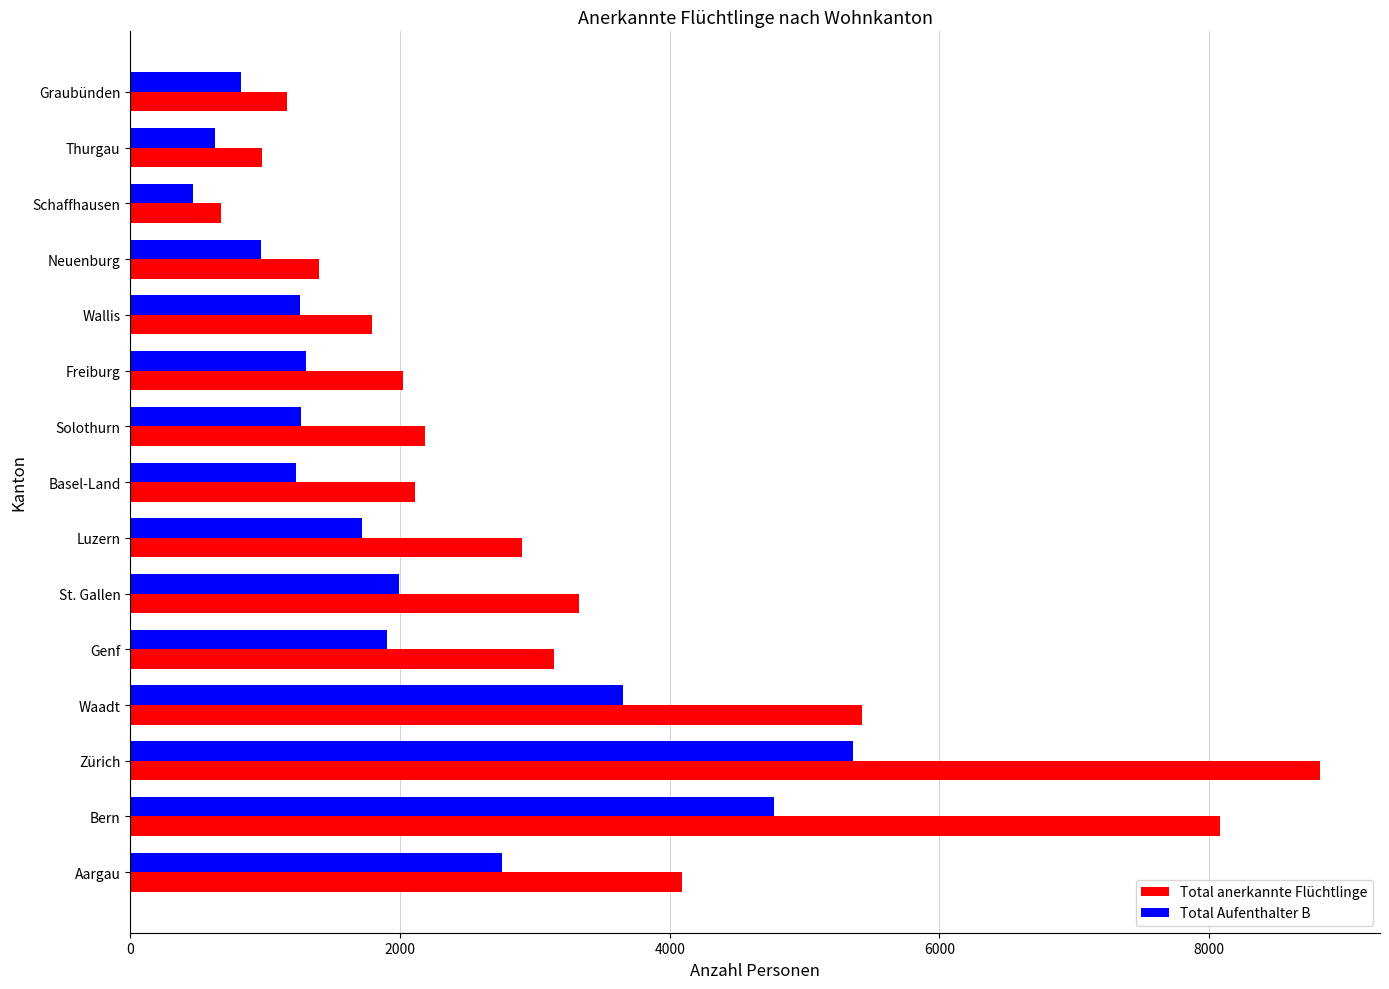

List the series in order of their overall mean, lowest first.

Total Aufenthalter B, Total anerkannte Flüchtlinge